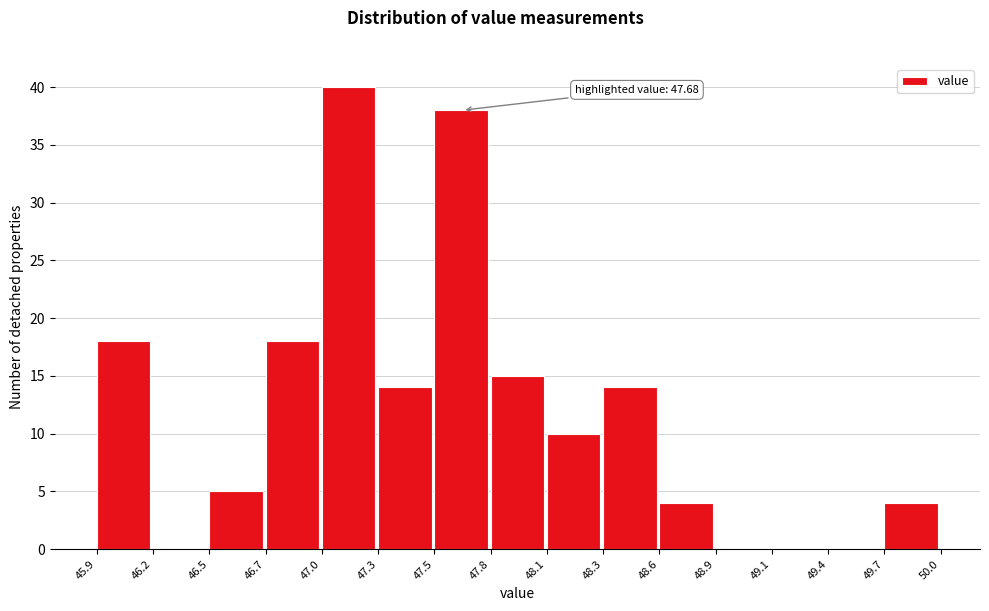

Reading left to right, what are all the values shown in this chart?

45.9=18	46.2=0	46.5=5	46.7=18	47.0=40	47.3=14	47.5=38	47.8=15	48.1=10	48.3=14	48.6=4	48.9=0	49.1=0	49.4=0	49.7=4